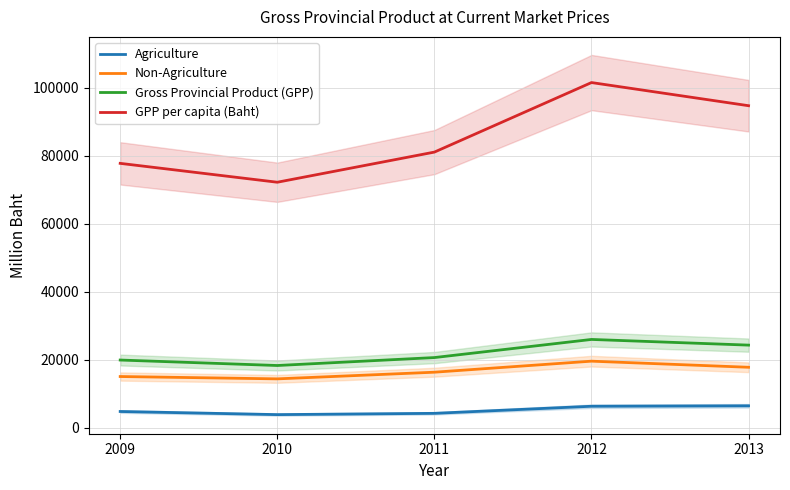

List the labels in order of Agriculture value, smallest first.

2010, 2011, 2009, 2012, 2013